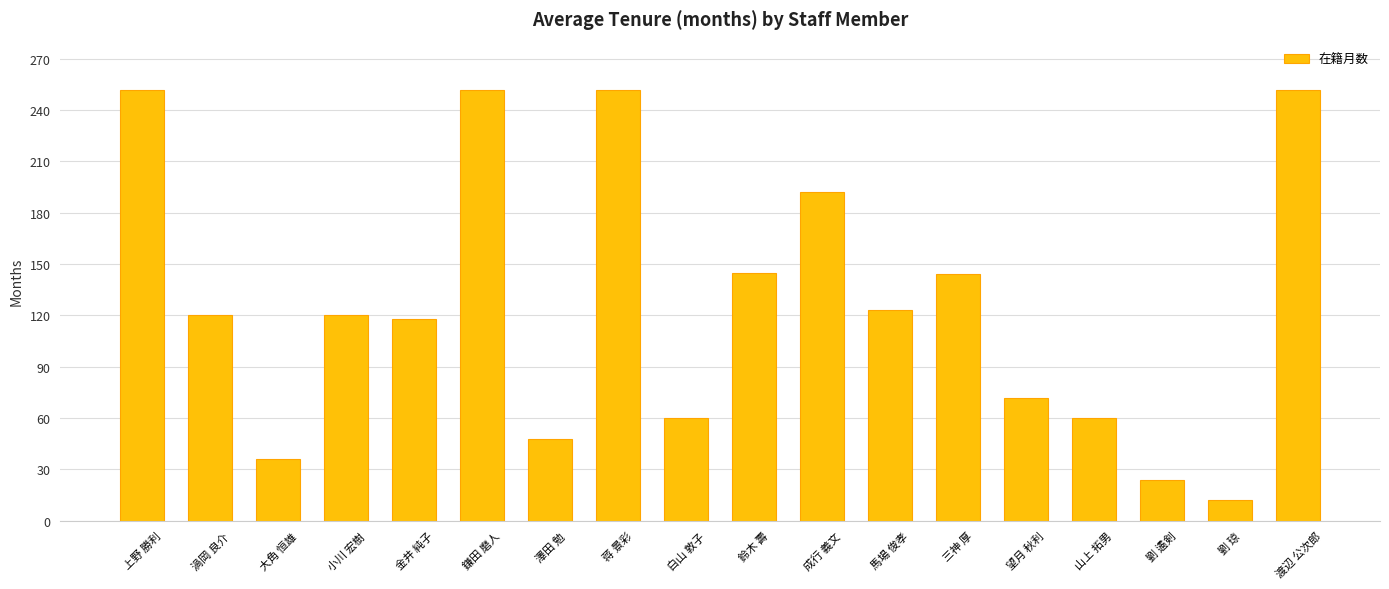

The chart shows a value of 120 at 渦岡 良介. True or false?

True